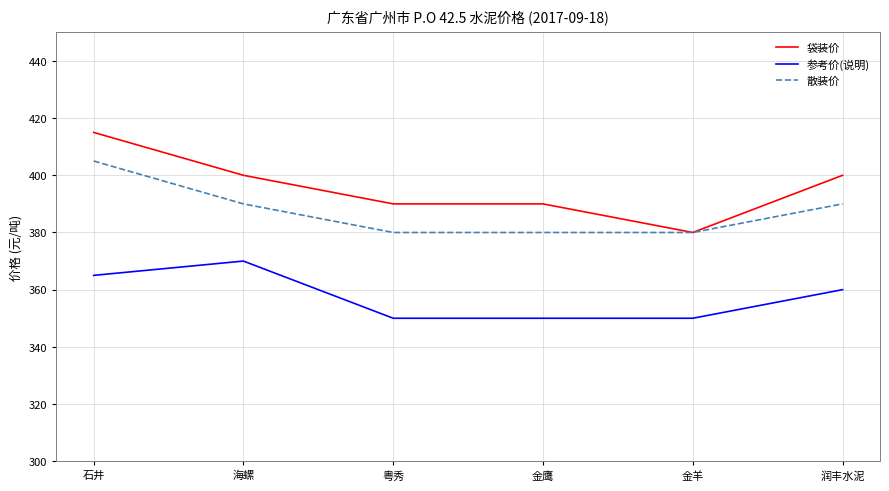

How many categories are shown in the chart?

6